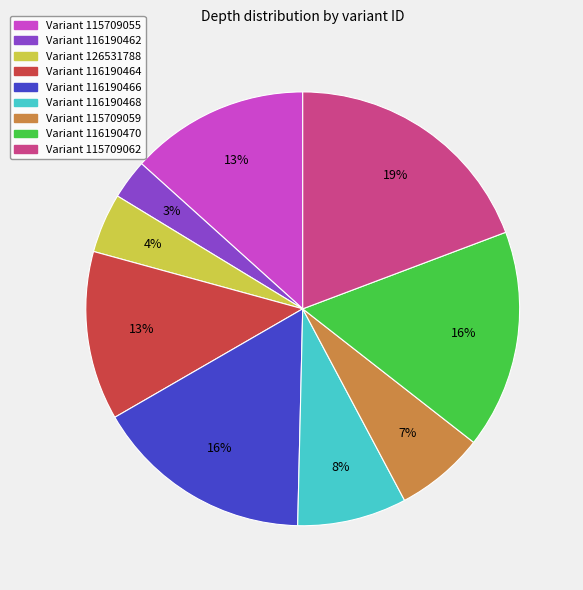

To the nearest percent, what is the difference between the largest and smallest slice percentages?

16%